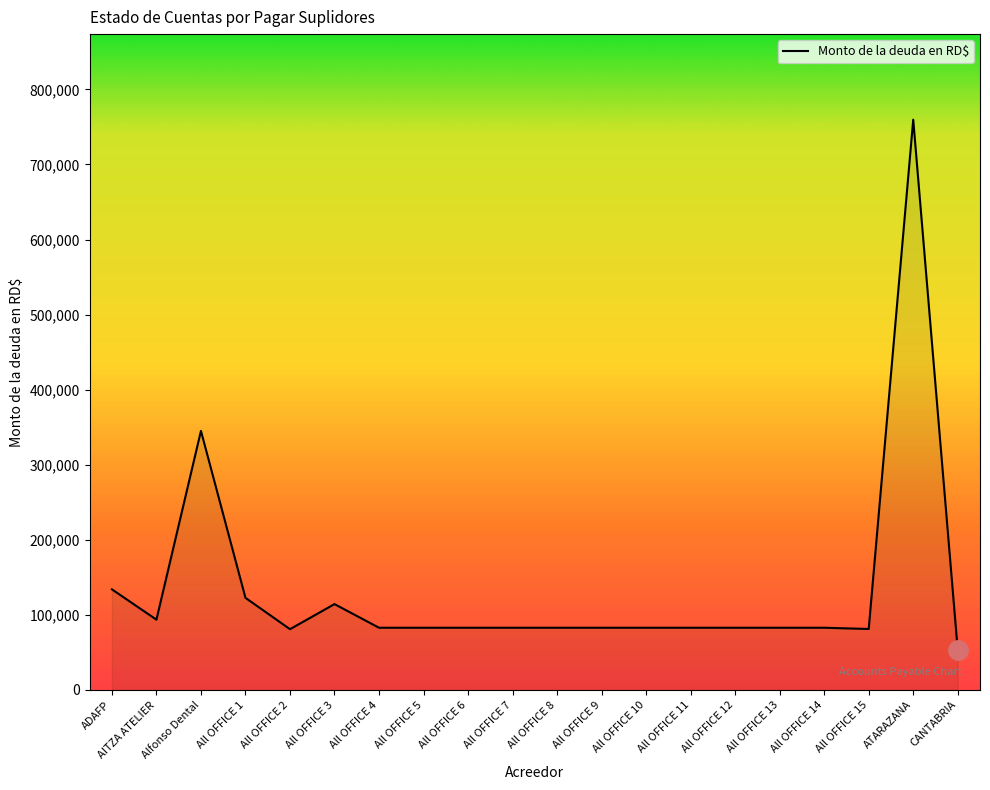

Is it true that the value at All OFFICE 9 is 148050.2?

False